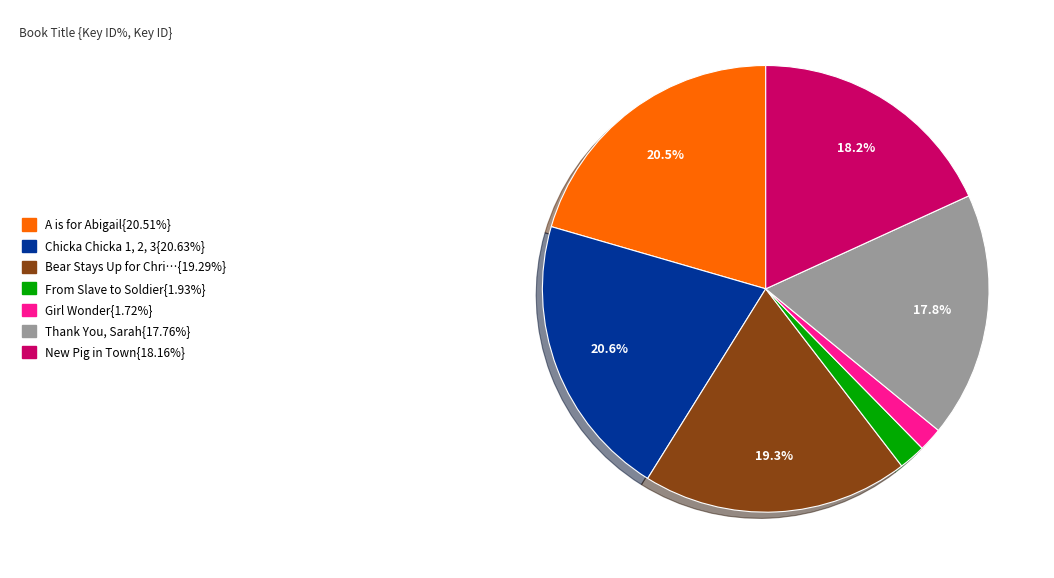

Does any single category account for the majority?

No